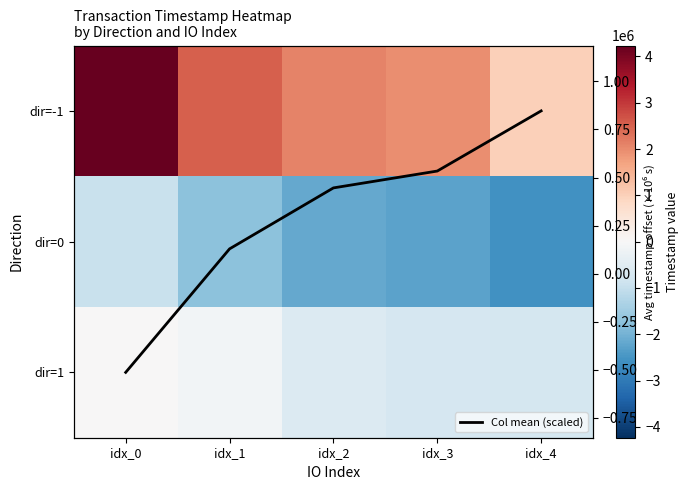

What is the average value of the dir=1 series?

-428450.7